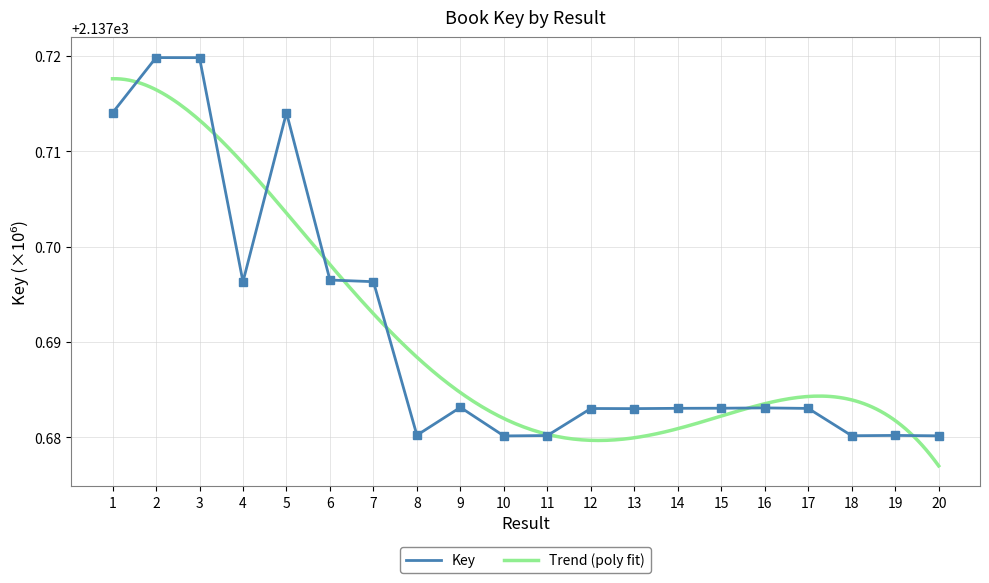

Reading left to right, what are all the values shown in this chart?

1=2137.7	2=2137.7	3=2137.7	4=2137.7	5=2137.7	6=2137.7	7=2137.7	8=2137.7	9=2137.7	10=2137.7	11=2137.7	12=2137.7	13=2137.7	14=2137.7	15=2137.7	16=2137.7	17=2137.7	18=2137.7	19=2137.7	20=2137.7